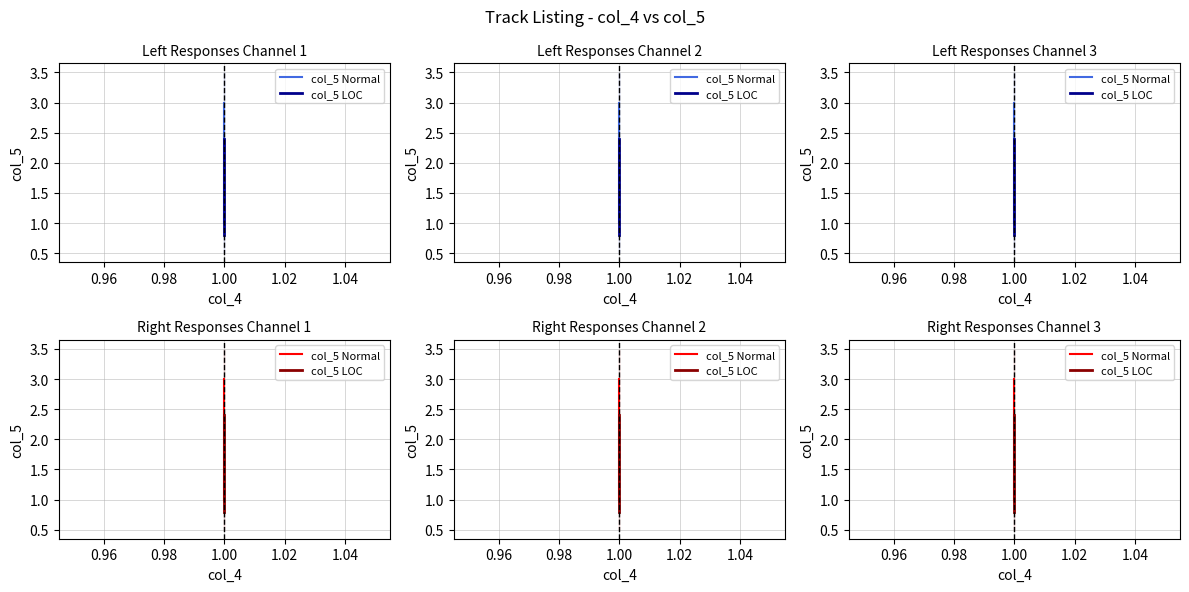

What is the highest value of the col_5 LOC series?

2.4